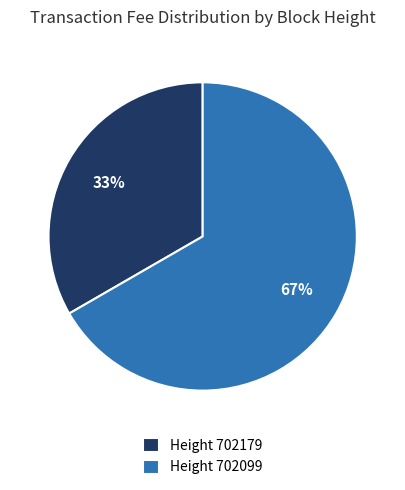

Which category has the biggest portion of the pie?

Height 702099